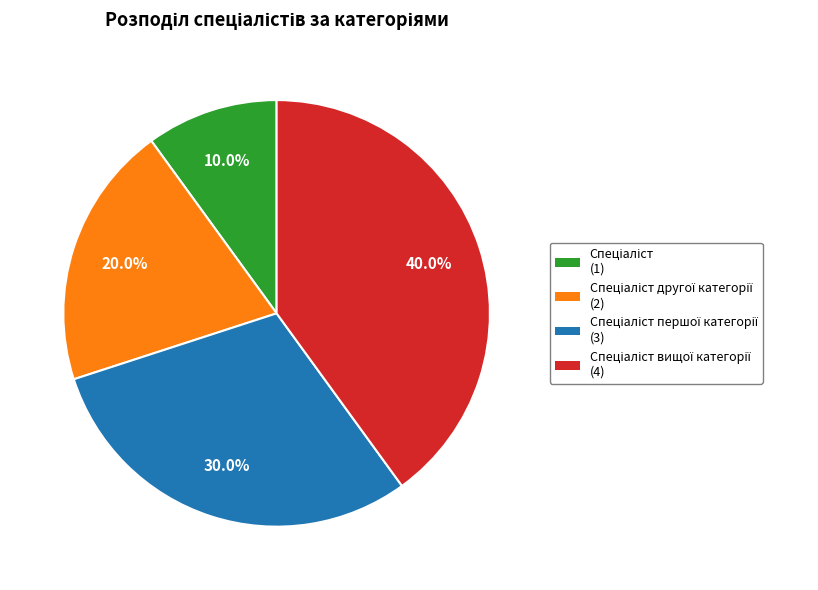

Is there any slice that represents more than half of the pie?

No